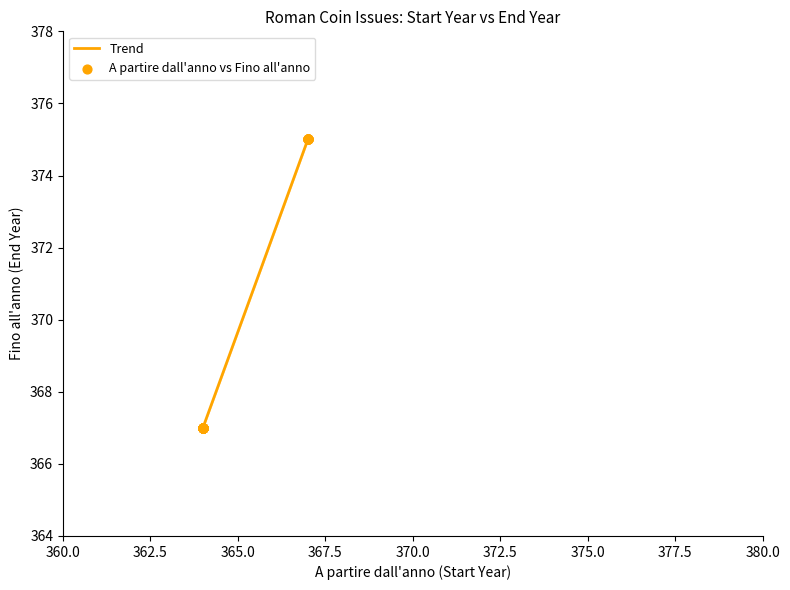

What is the difference between the maximum and minimum values?

8.0